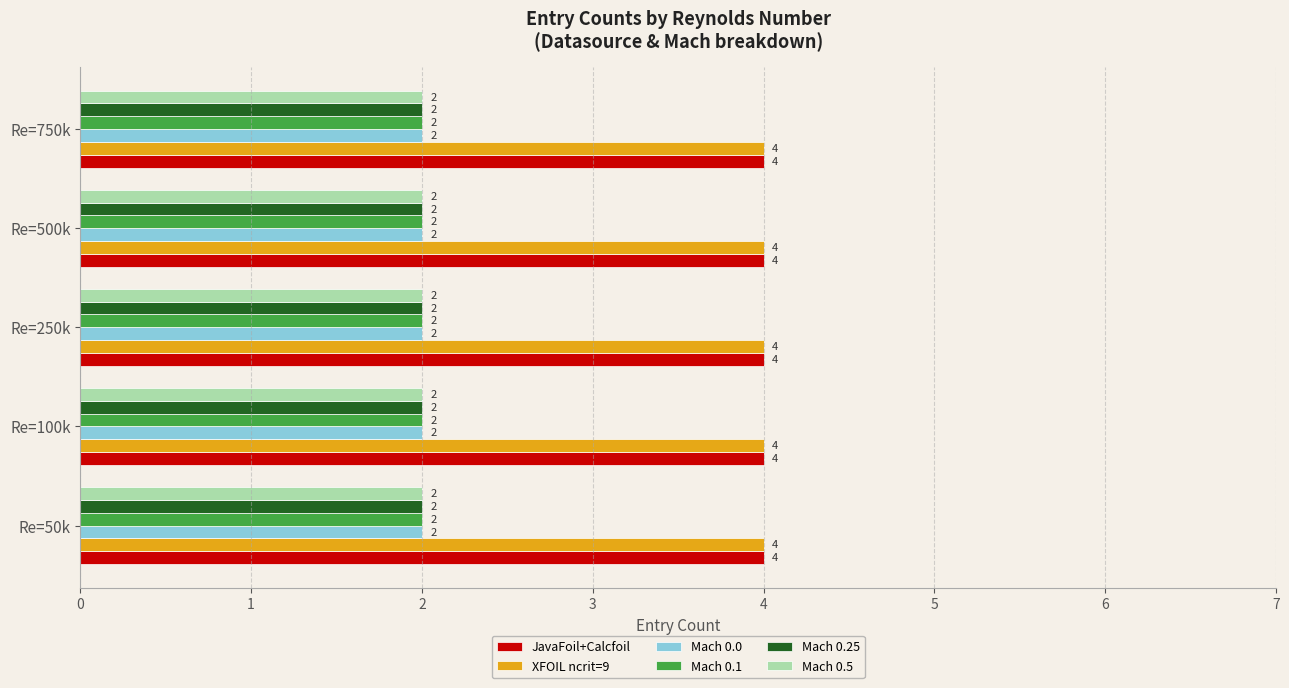

What is the maximum value shown in the chart?

4